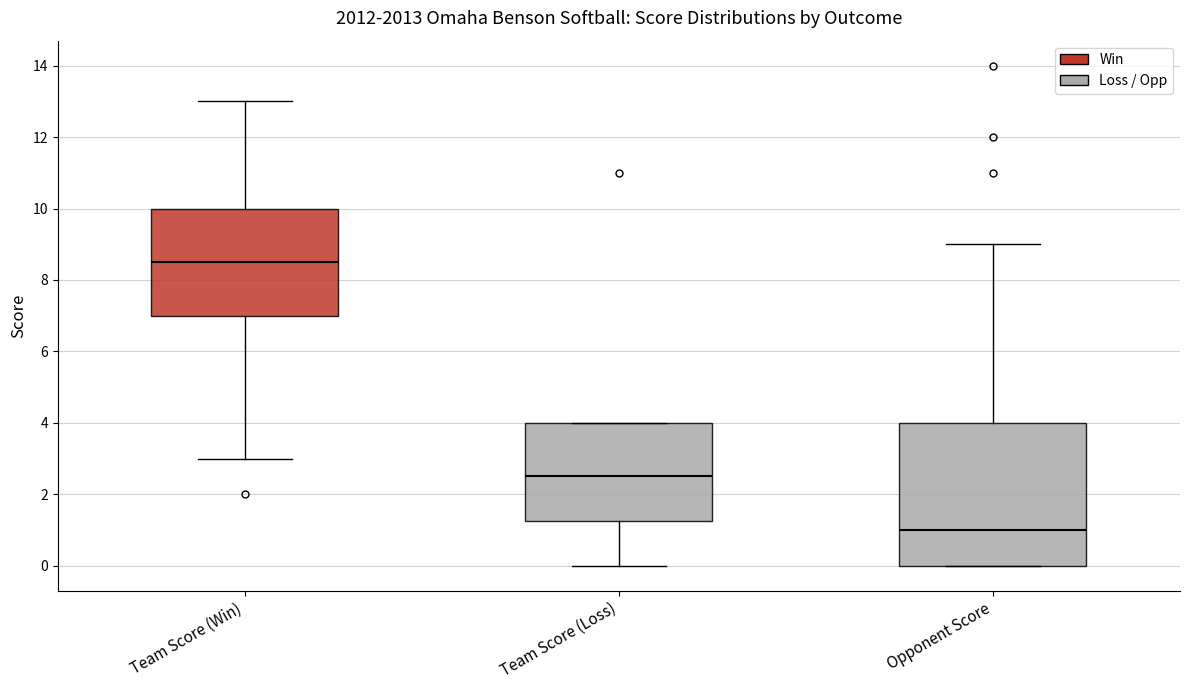

Reading left to right, transcribe this box plot: for each box, give where its median line is, the range the box spans, and where its two whiskers end, as read against the y-axis. The values are not printed on the chart, so give them approximately, as read against the axis.

Team Score (Win): median 8.6, box 7.0 to 10.0, whiskers 3.0 to 13.0
Team Score (Loss): median 2.6, box 1.2 to 4.0, whiskers 0.0 to 4.0
Opponent Score: median 1.0, box 0.0 to 4.0, whiskers 0.0 to 9.0